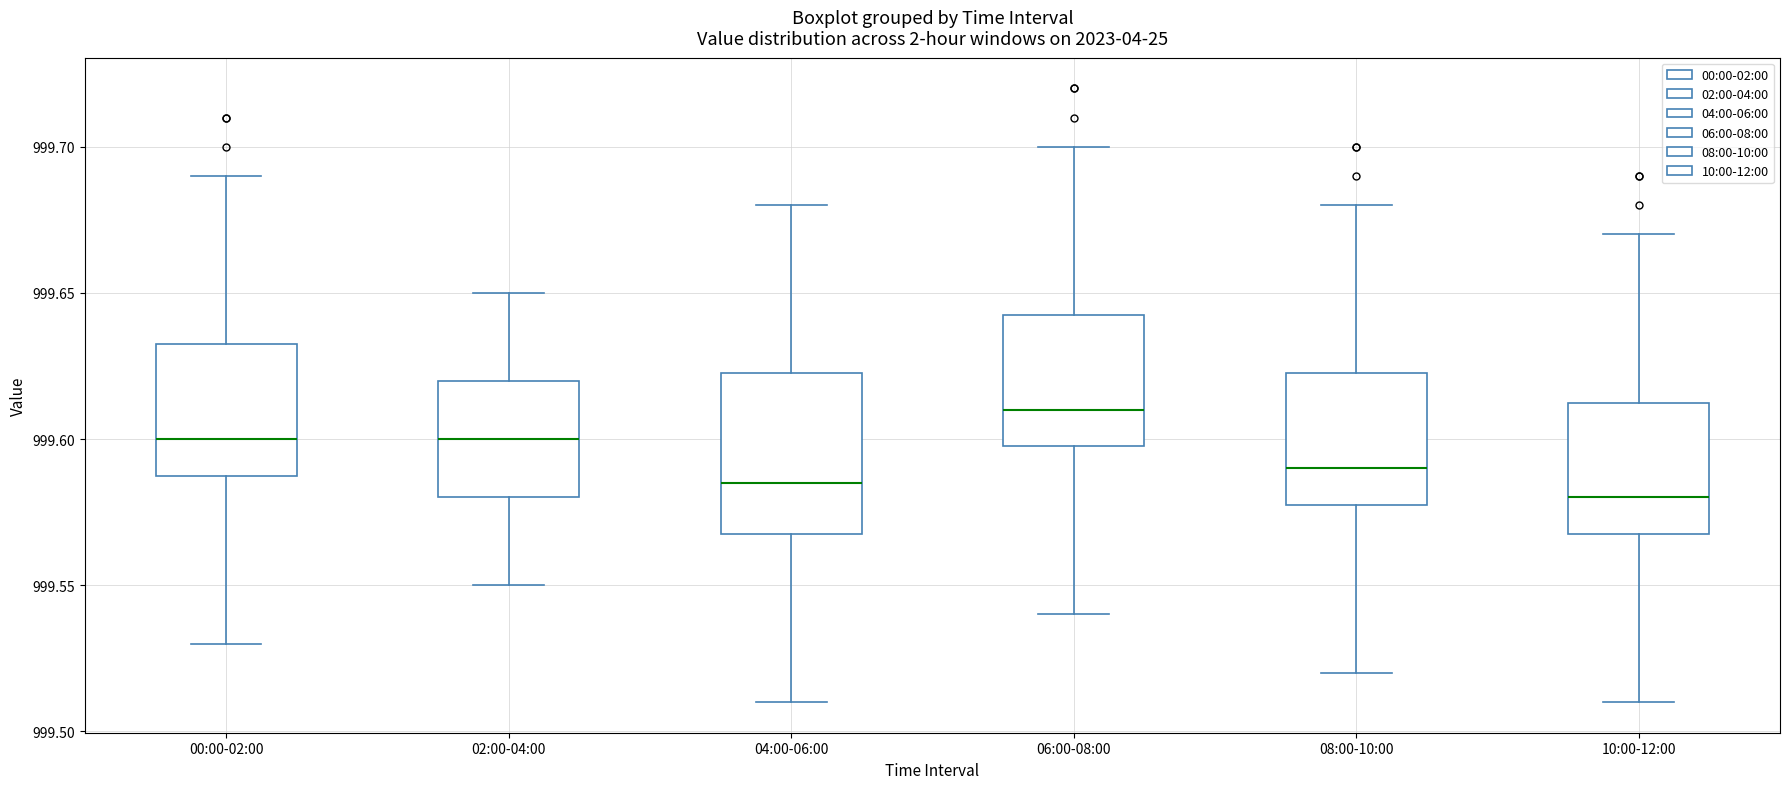

Reading left to right, transcribe this box plot: for each box, give where its median line is, the range the box spans, and where its two whiskers end, as read against the y-axis. The values are not printed on the chart, so give them approximately, as read against the axis.

00:00-02:00: median 999.600, box 999.590 to 999.635, whiskers 999.530 to 999.690
02:00-04:00: median 999.600, box 999.580 to 999.620, whiskers 999.550 to 999.650
04:00-06:00: median 999.585, box 999.570 to 999.625, whiskers 999.510 to 999.680
06:00-08:00: median 999.610, box 999.600 to 999.645, whiskers 999.540 to 999.700
08:00-10:00: median 999.590, box 999.580 to 999.625, whiskers 999.520 to 999.680
10:00-12:00: median 999.580, box 999.570 to 999.615, whiskers 999.510 to 999.670